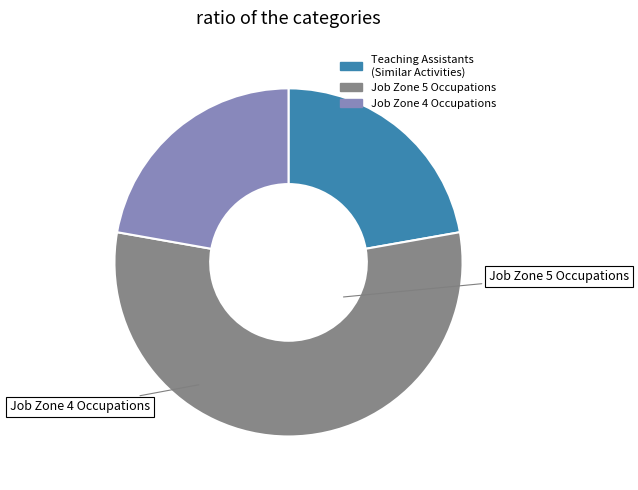

Is there any slice that represents more than half of the pie?

Yes